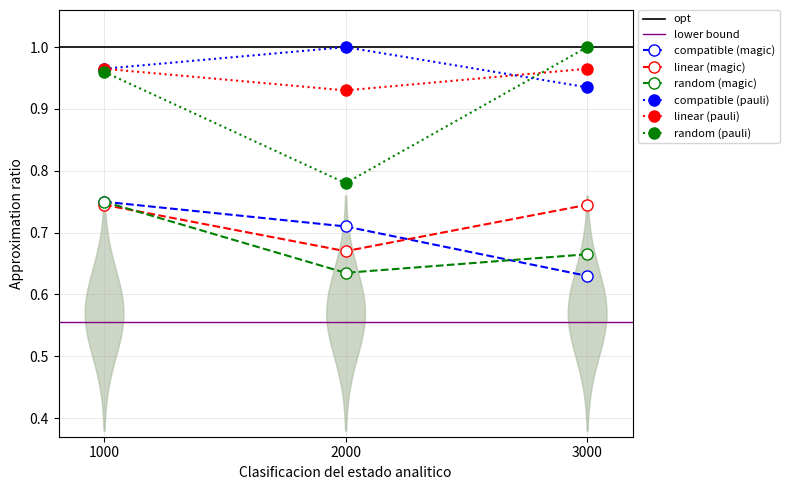

The compatible (magic) series shows 1.1 at 3000. True or false?

False